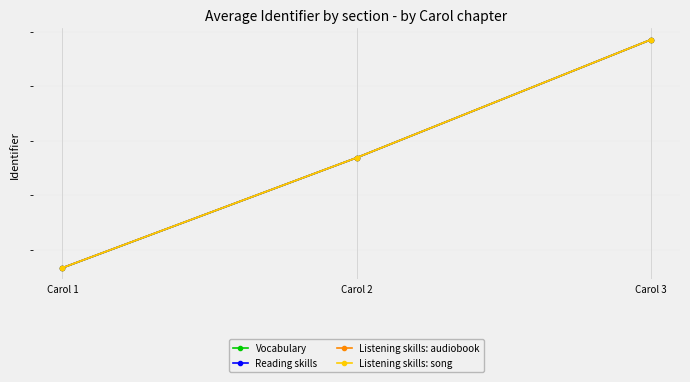

How many Listening skills: song values are between 6438360 and 6459271?

3